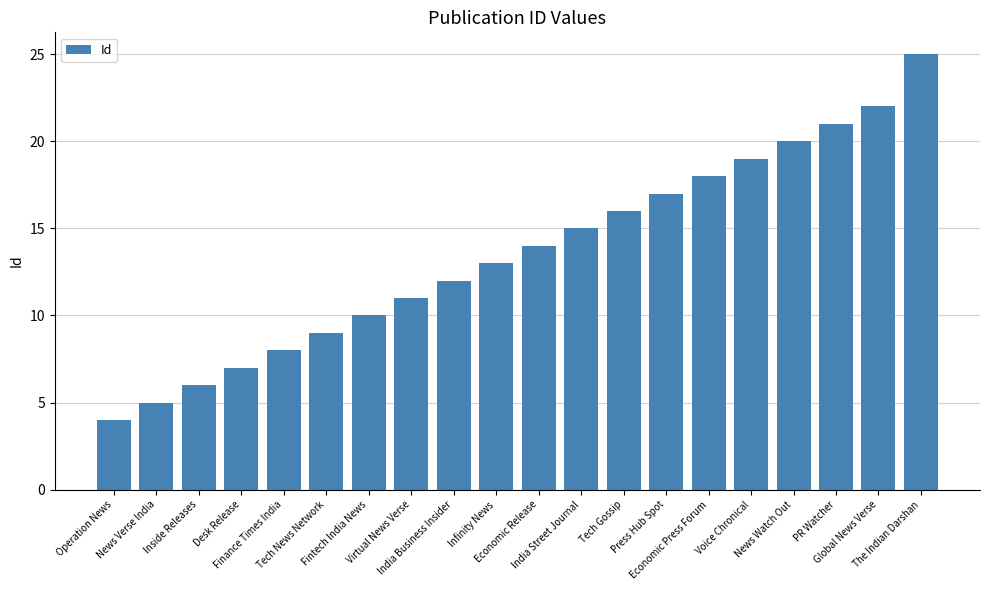

Reading left to right, what are all the values shown in this chart?

4	5	6	7	8	9	10	11	12	13	14	15	16	17	18	19	20	21	22	25